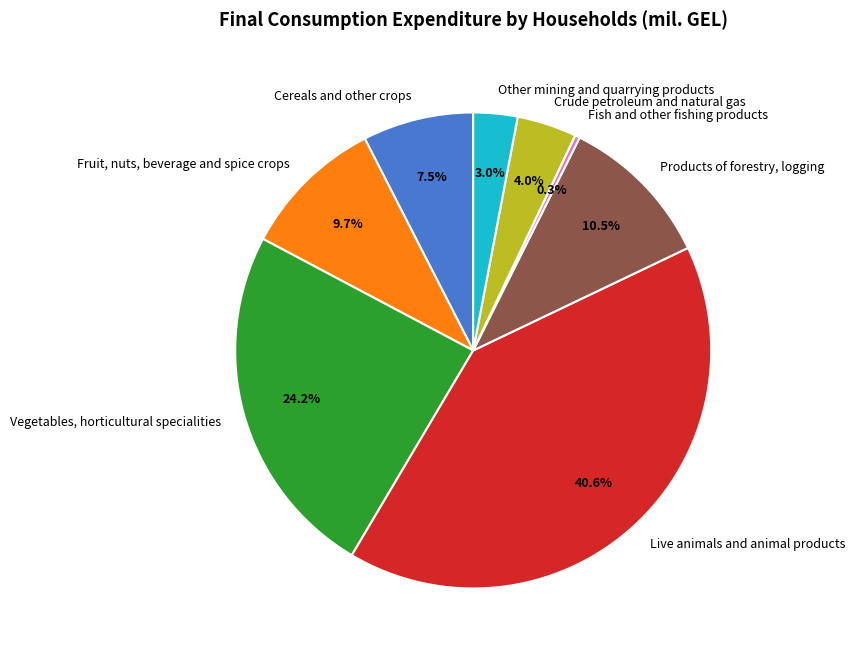

Approximately how many times larger is the value at Fruit, nuts, beverage and spice crops compared to Products of forestry, logging?

0.9